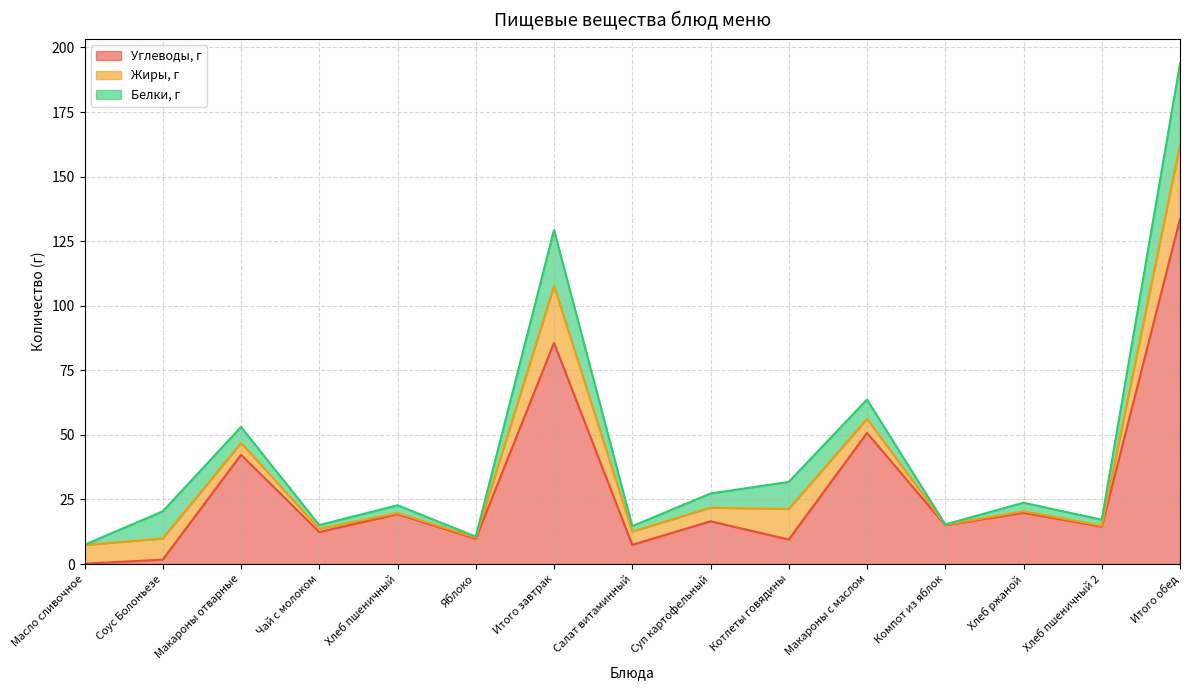

The value of Белки, г at Котлеты говядины is 10.5. True or false?

True